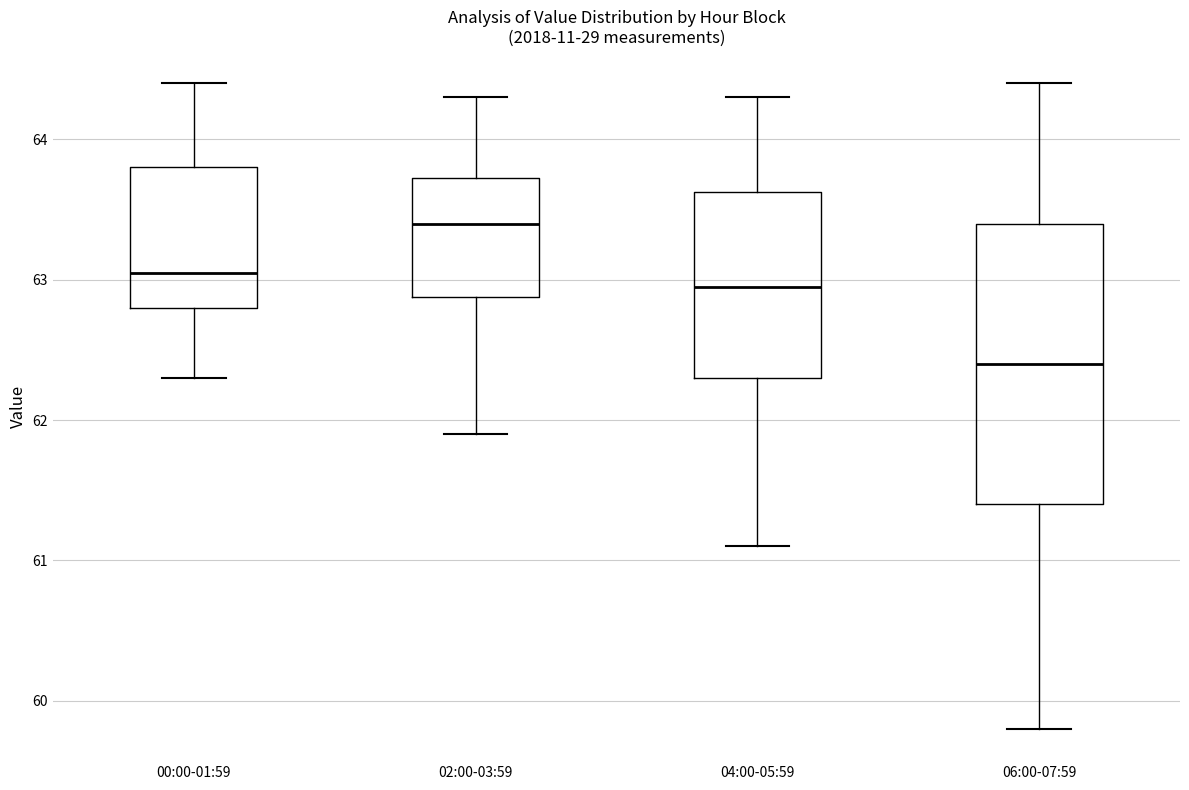

Which box has the lowest median line?

06:00-07:59